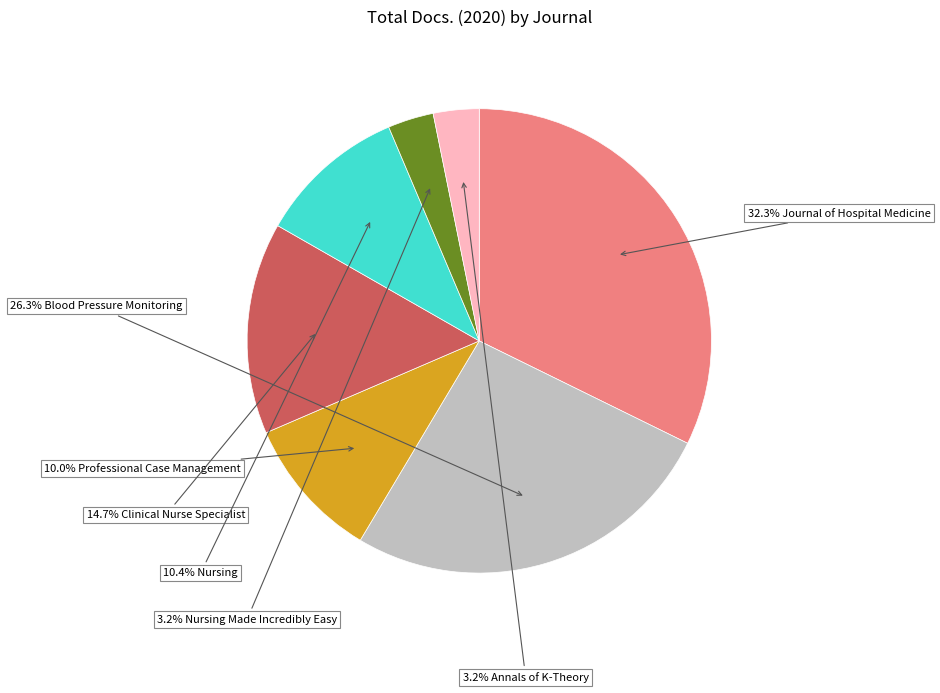

Does any single category account for the majority?

No